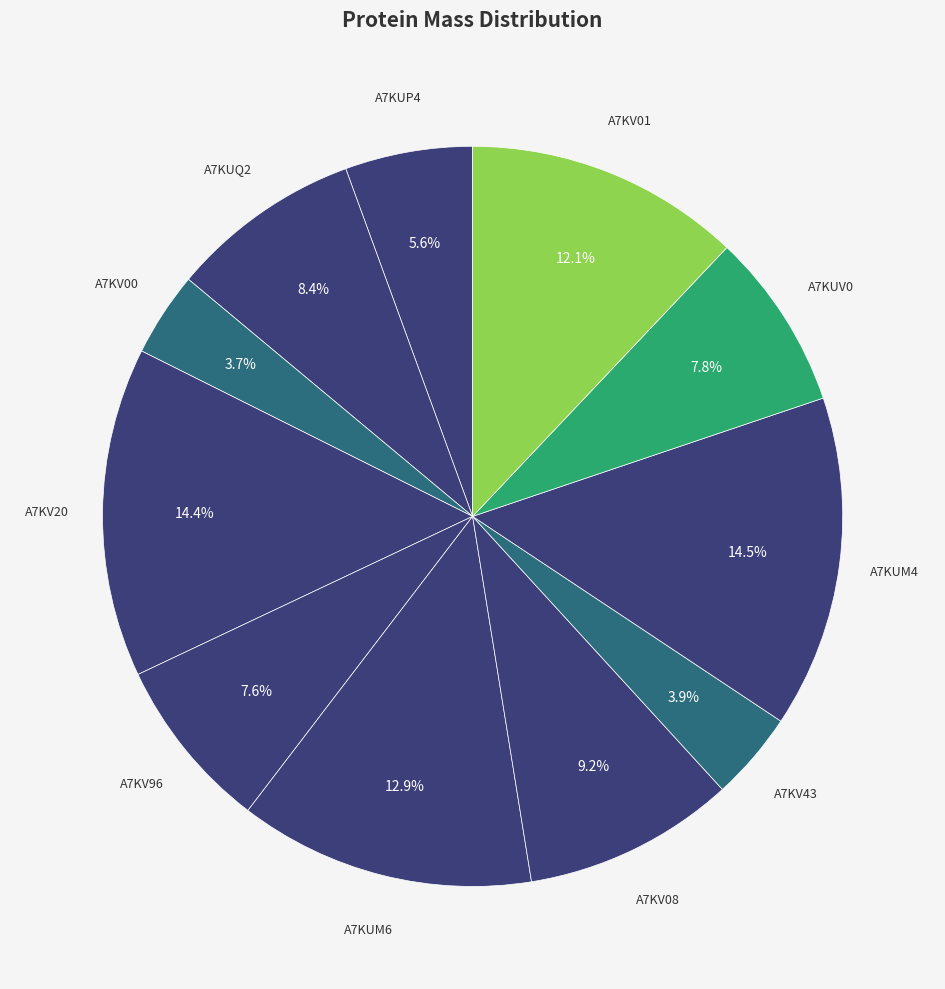

How many segments does this pie chart have?

11